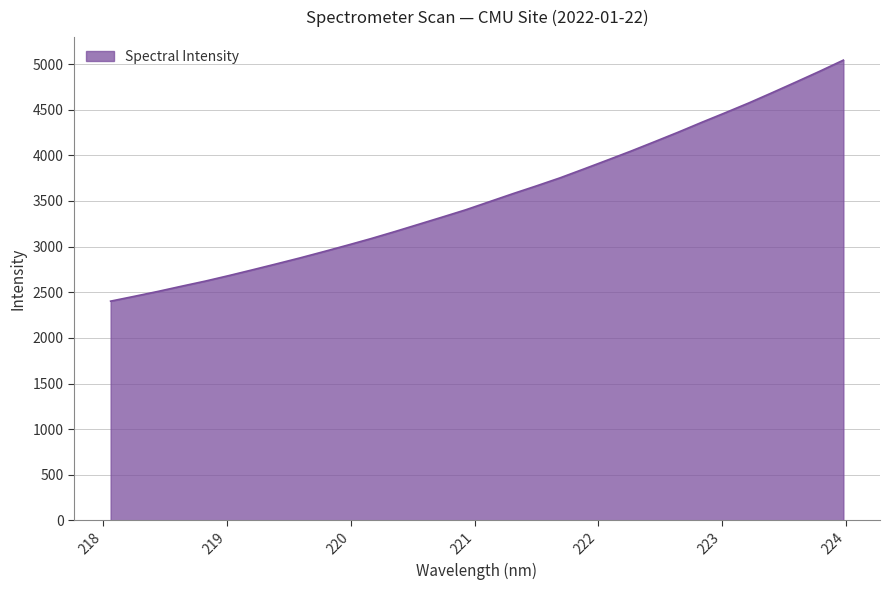

What is the average value?

3544.9